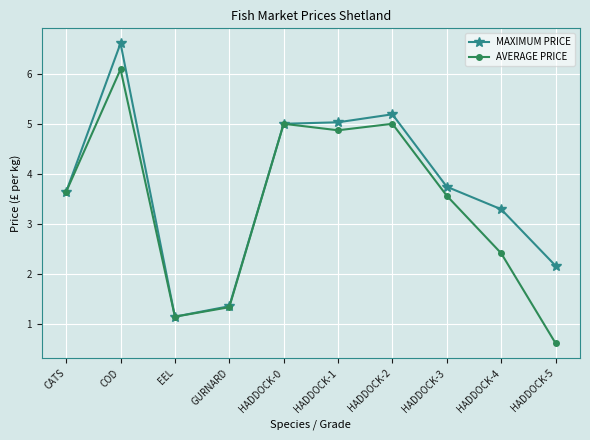

The MAXIMUM PRICE series shows 8.6 at HADDOCK-0. True or false?

False